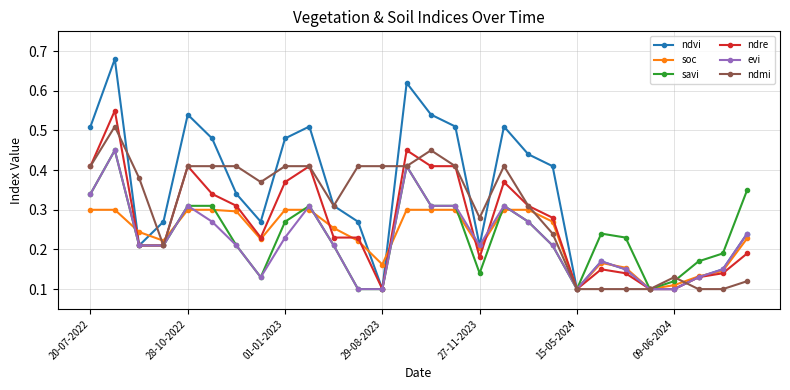

How many ndre values are between 0 and 1?

28